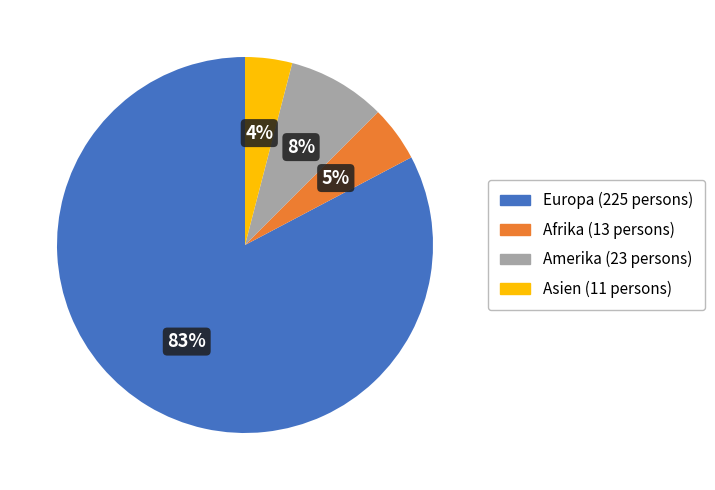

How many segments does this pie chart have?

4